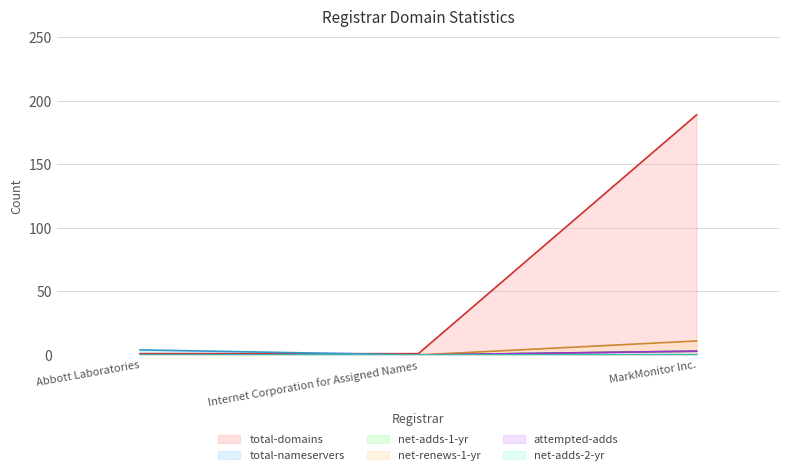

Which has a higher value, MarkMonitor Inc. or Internet Corporation for Assigned Names?

MarkMonitor Inc.